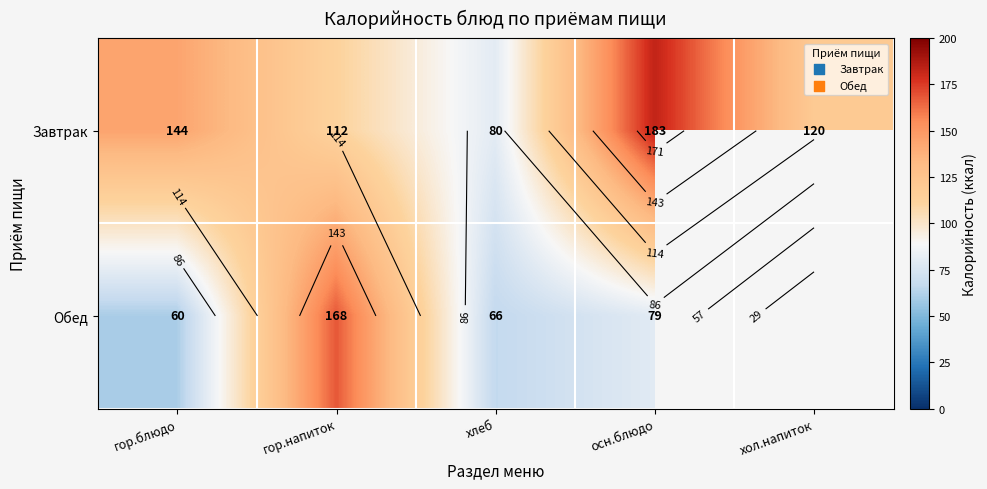

Which series has the largest total across all categories?

Завтрак